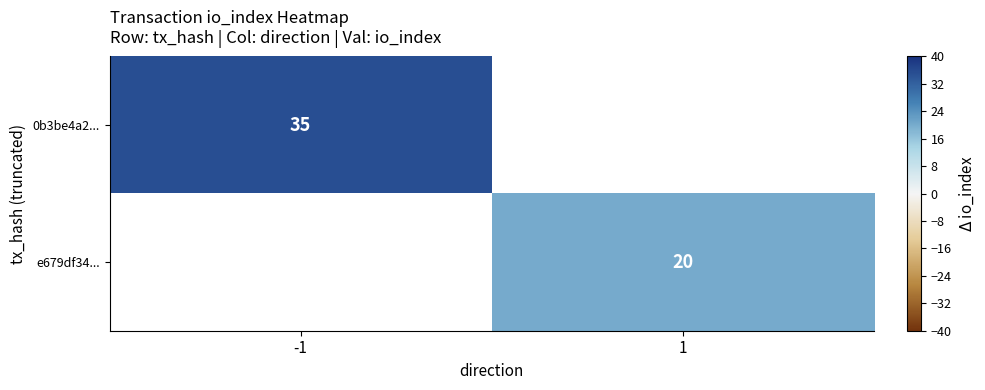

The value of 0b3be4a2... at -1 is 9. True or false?

False